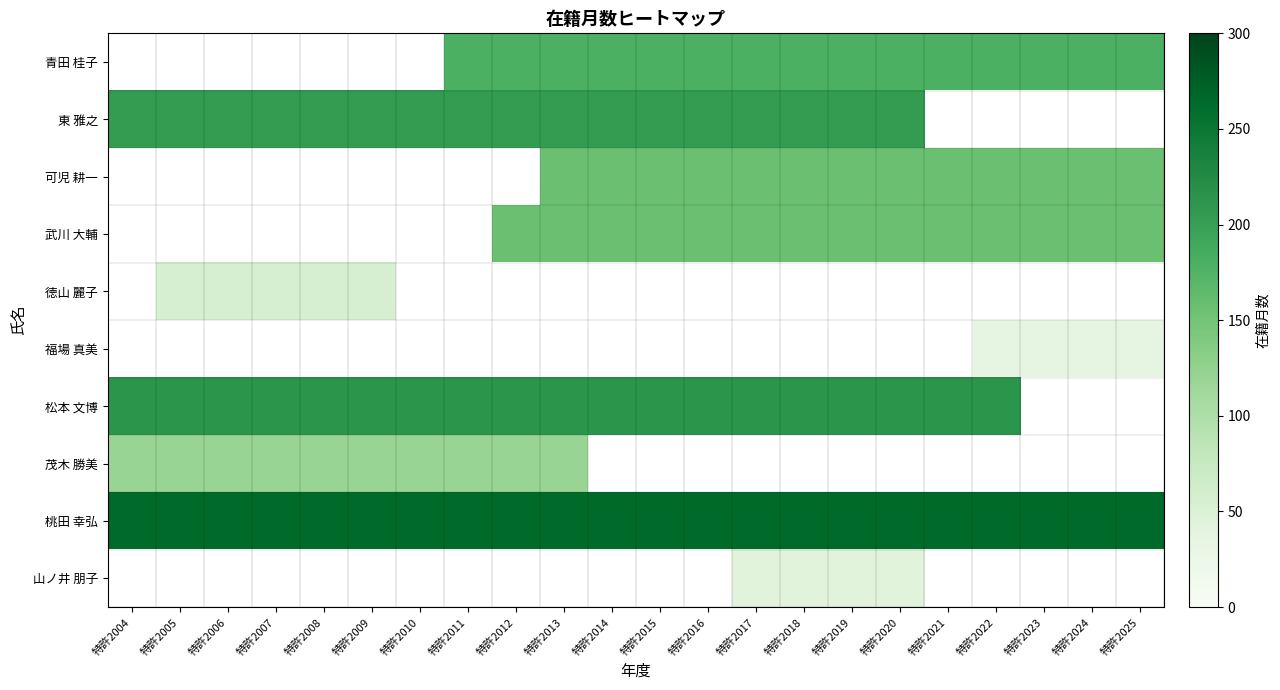

Which category has the lowest value across all series?

特許2022